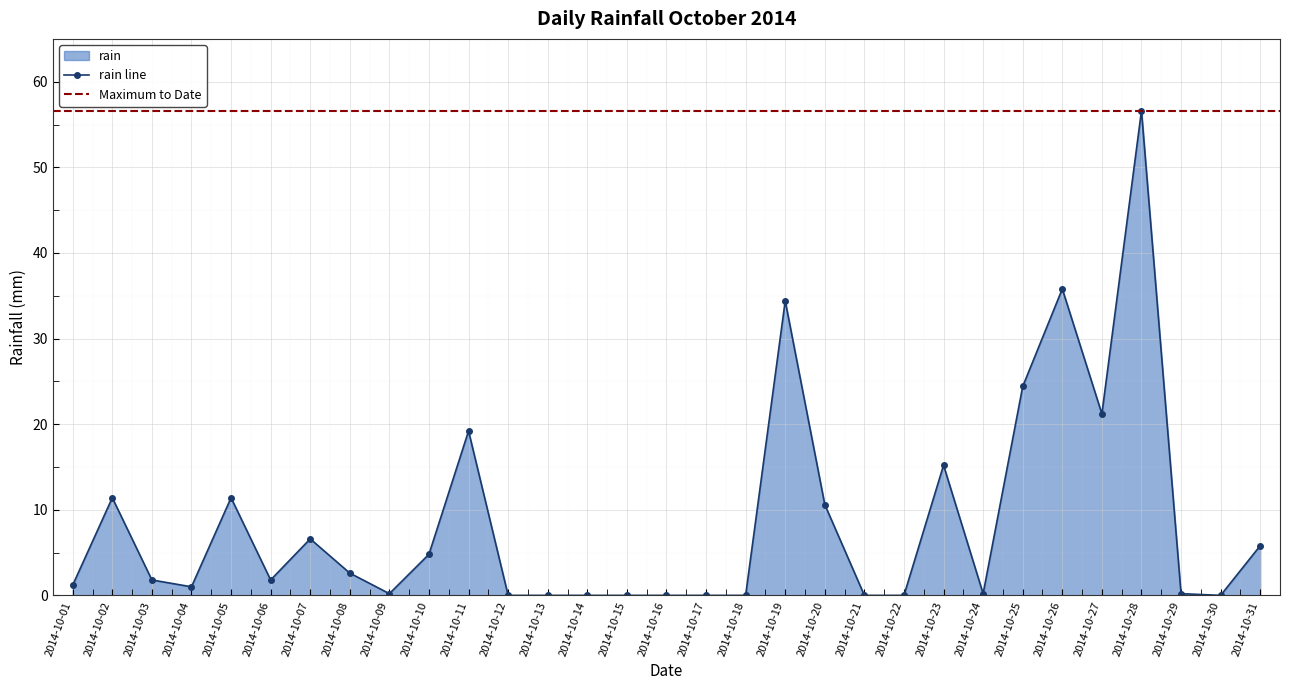

Count the number of categories in the chart.

31